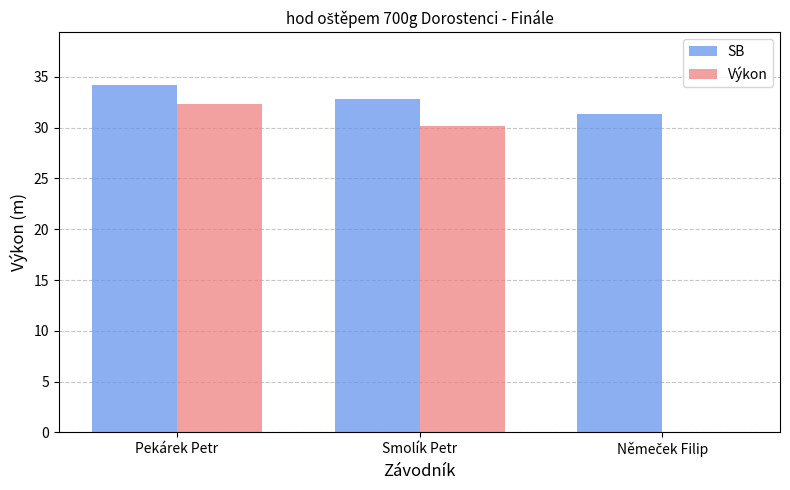

What is the sum of all Výkon values?

62.5